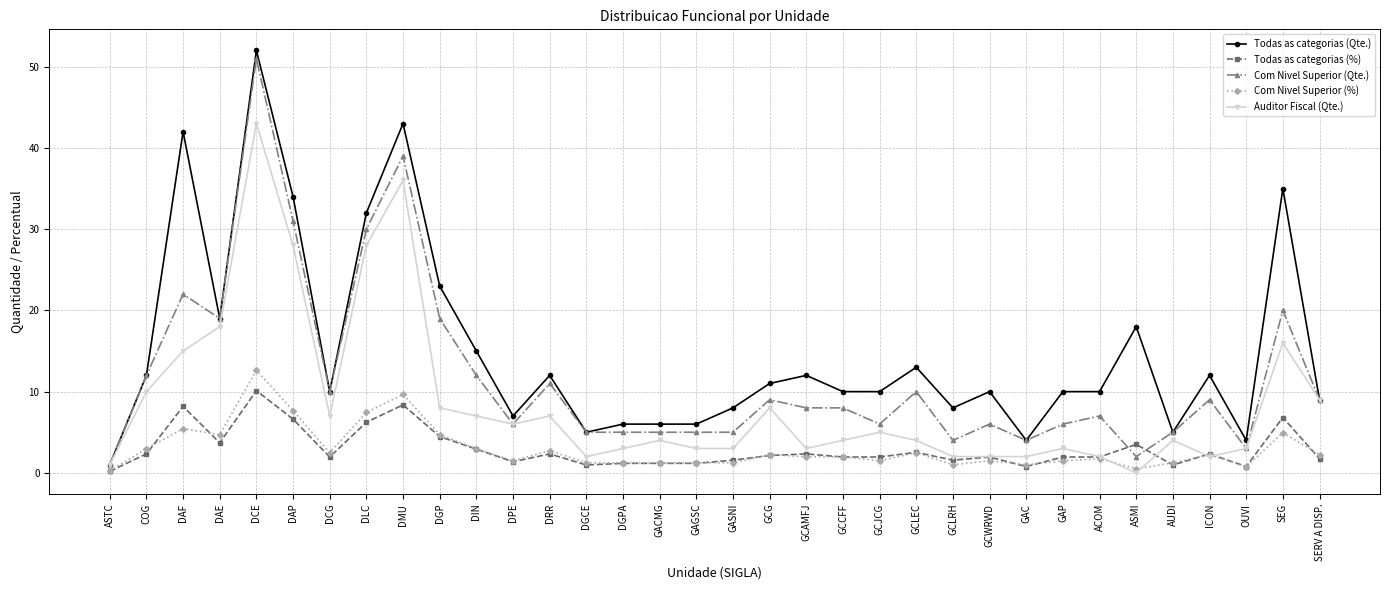

What is the label of the 32nd point from the left?

OUVI